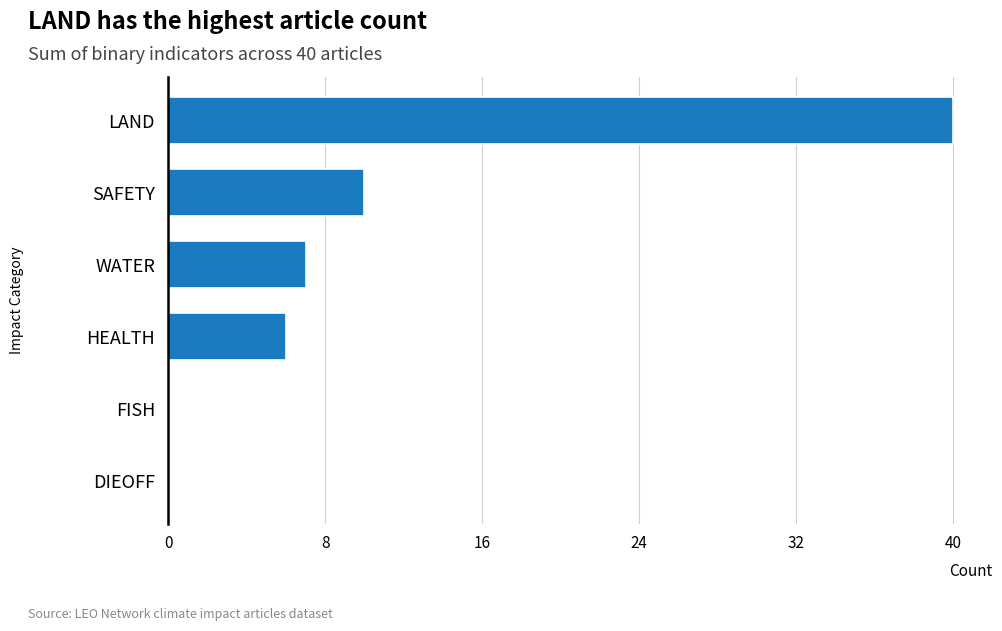

Is it true that the value at LAND is 9?

False